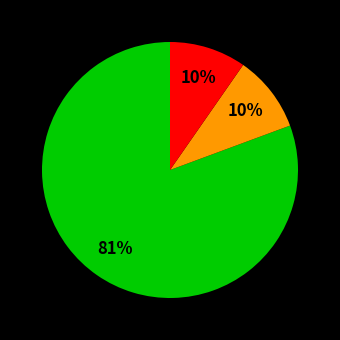

Does any single category account for the majority?

Yes